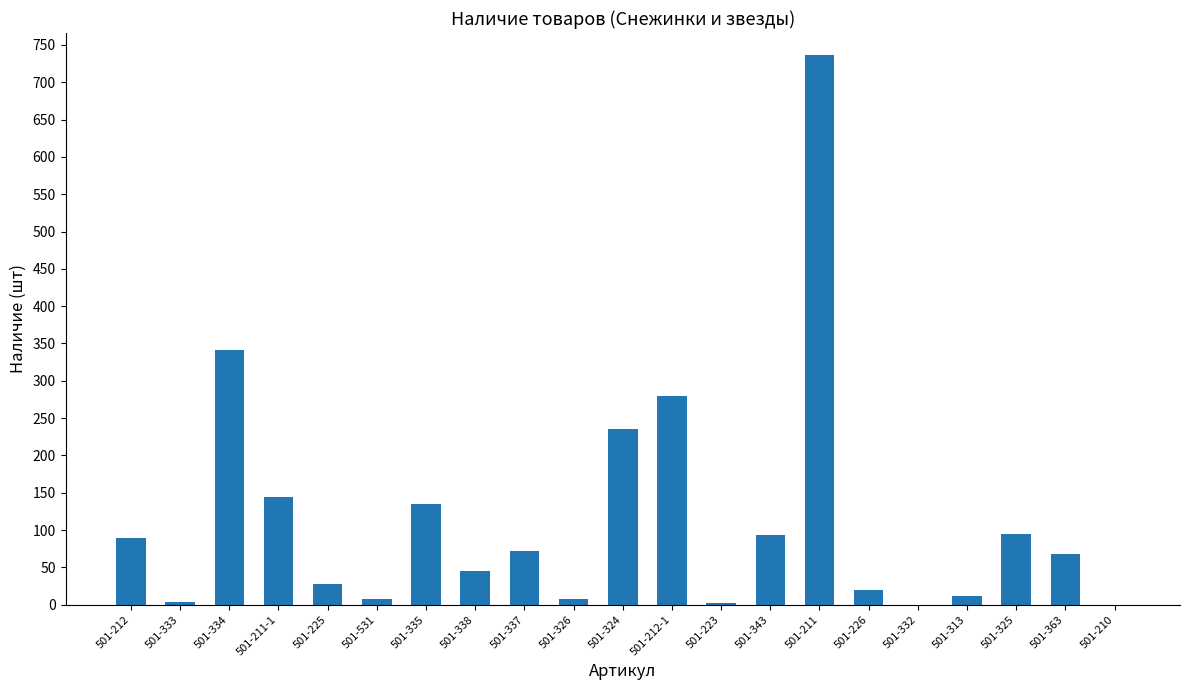

Count the number of data series in this chart.

1